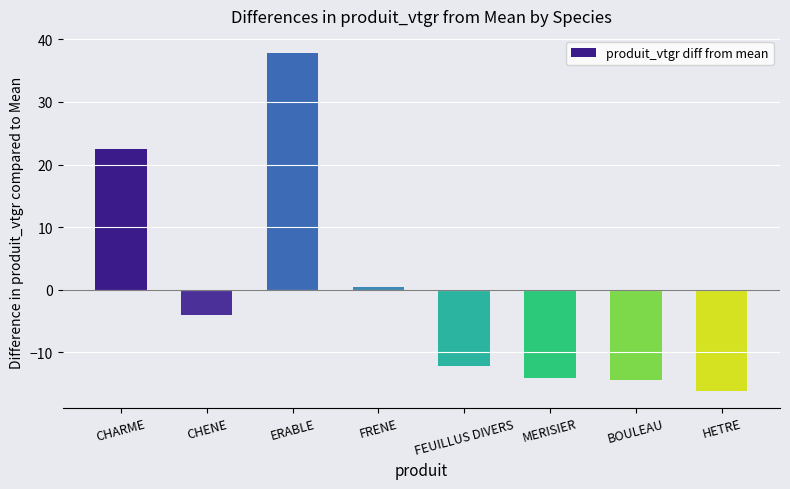

Reading right to left, what are all the values shown in this chart?

HETRE=-16.2	BOULEAU=-14.4	MERISIER=-14.1	FEUILLUS DIVERS=-12.2	FRENE=0.5	ERABLE=37.8	CHENE=-4.0	CHARME=22.5